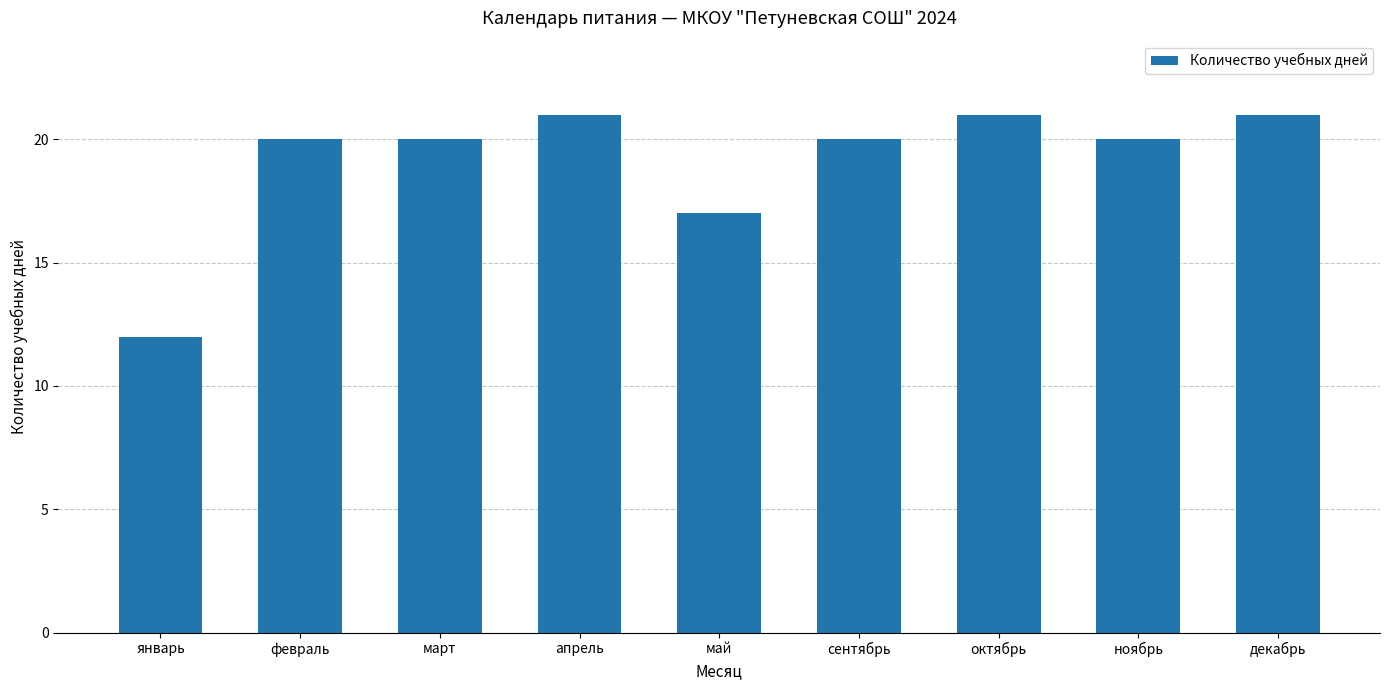

What is the greatest value displayed?

21